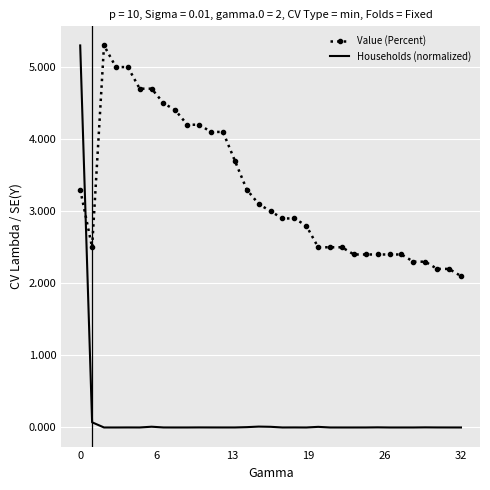

True or false: Households (normalized) and Value (Percent) cross at least once.

True